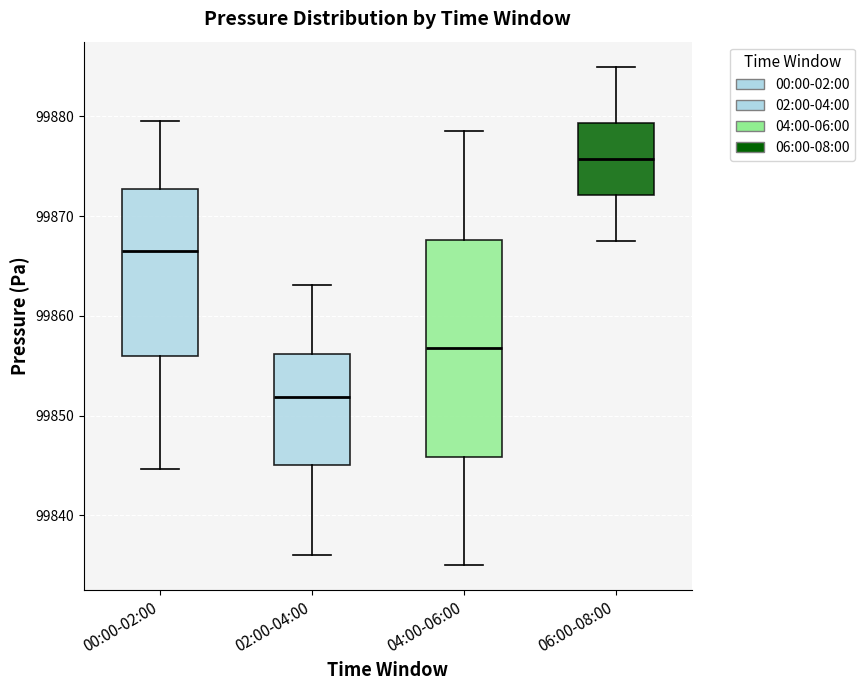

Which box is the tallest, from its lower edge to its upper edge?

04:00-06:00